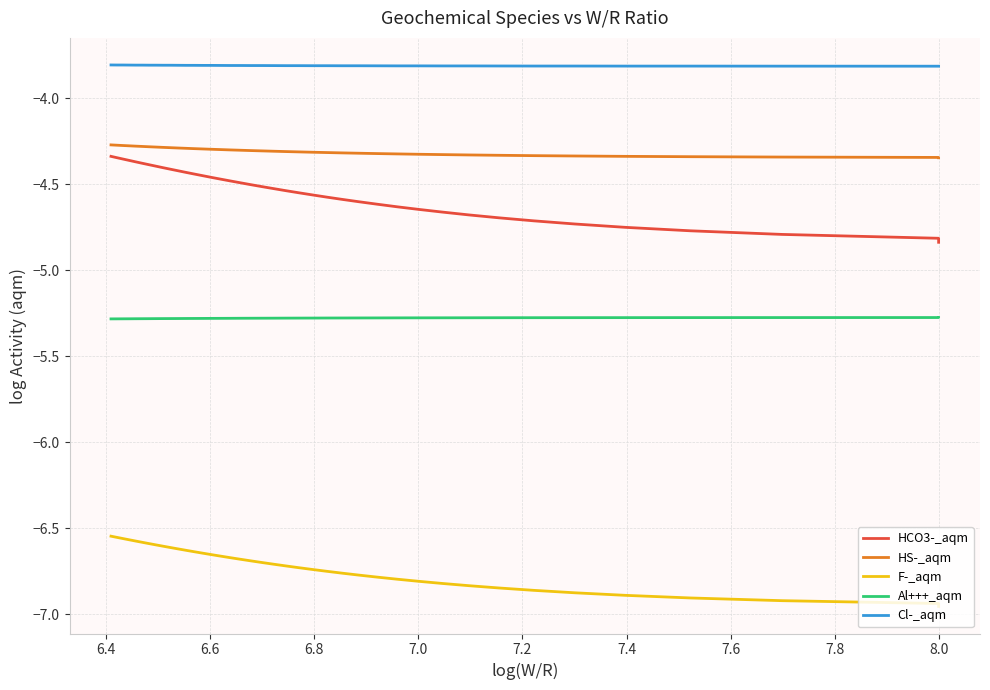

At how many categories does at least one series exceed -5?

40